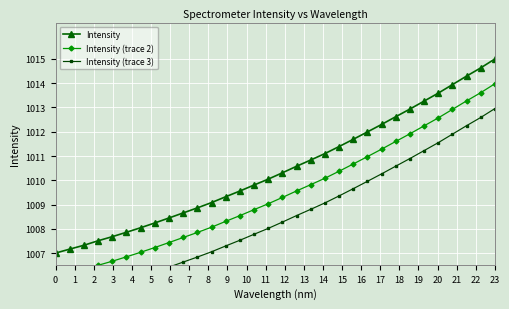

What are all the series names shown in the legend?

Intensity, Intensity (trace 2), Intensity (trace 3)